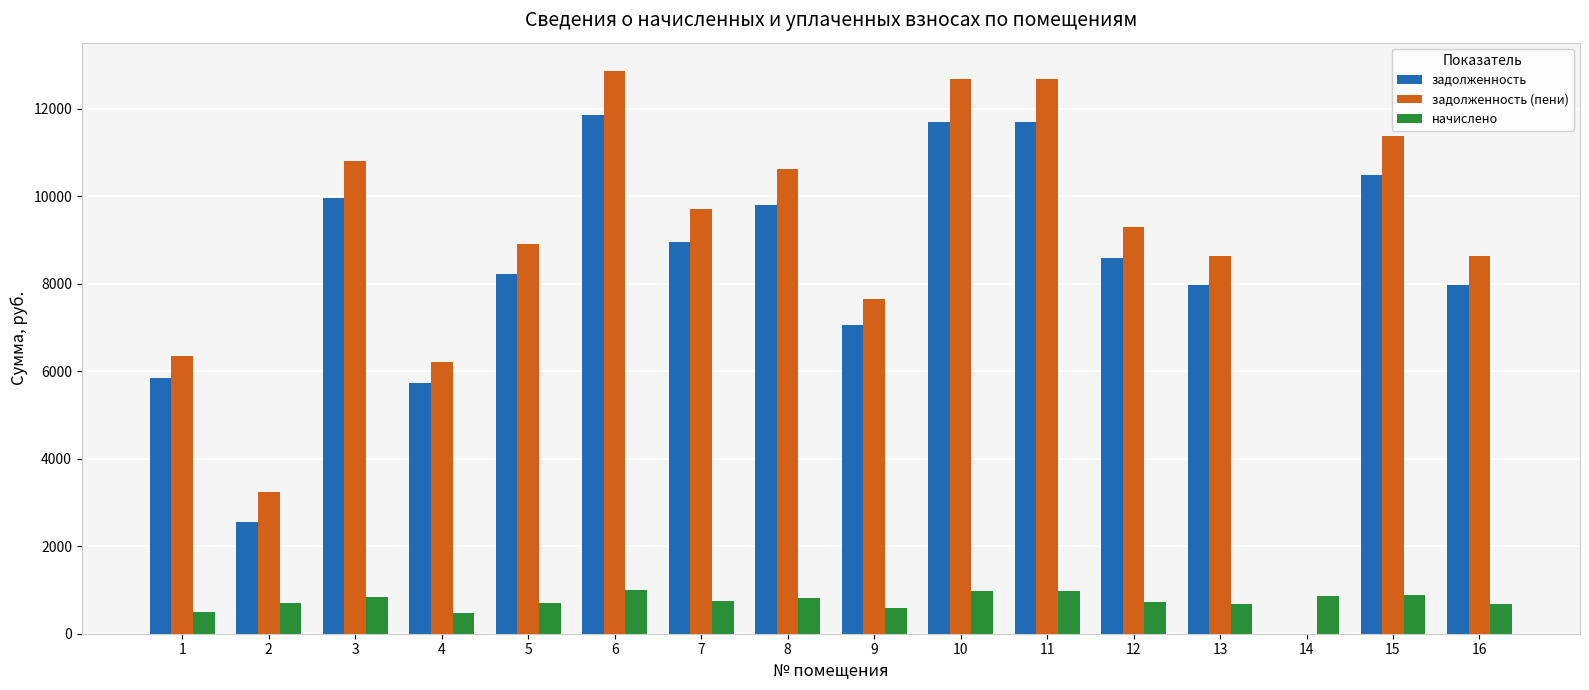

True or false: начислено has a value of 986.6 at 10.

True